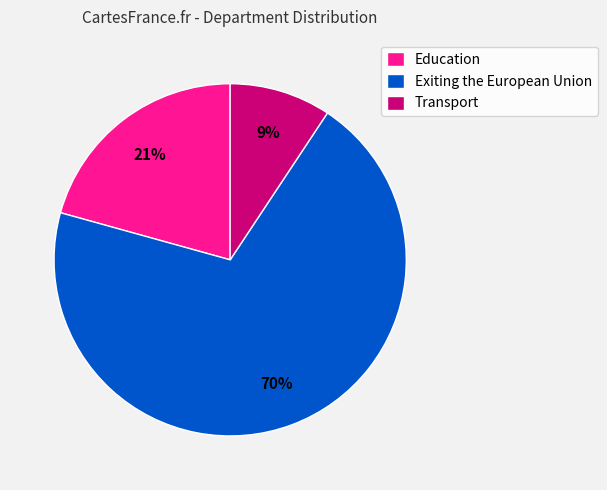

To the nearest percent, what is the difference between the largest and smallest slice percentages?

61%